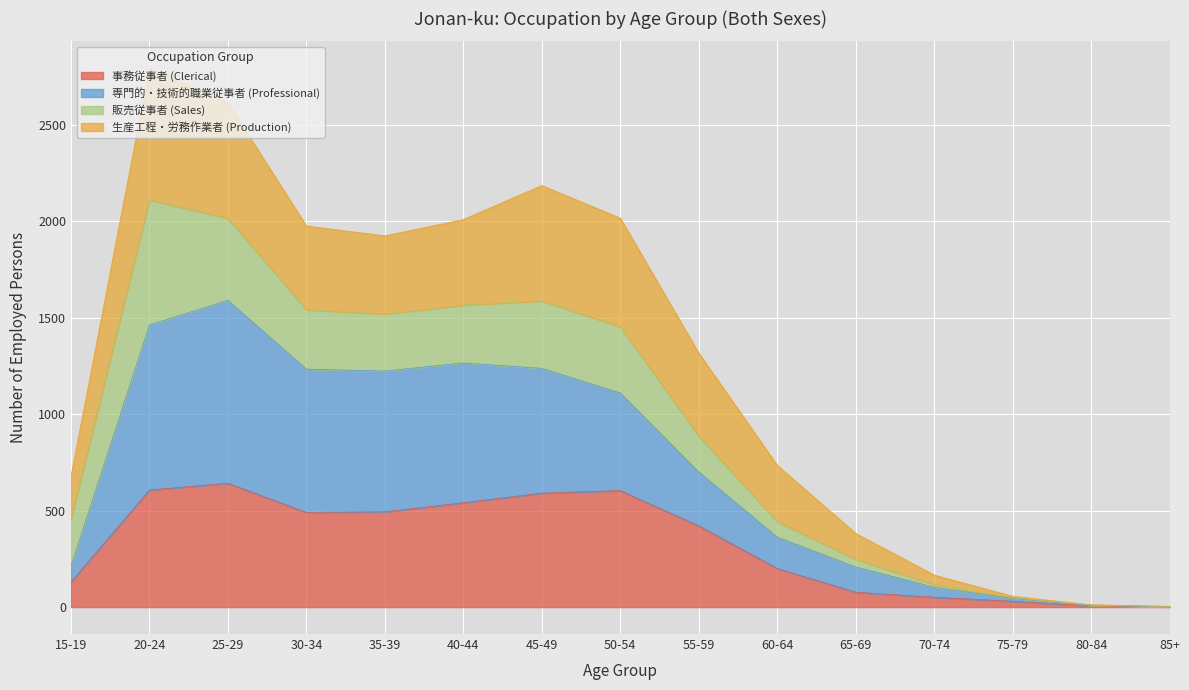

Which series has the widest spread of values?

専門的・技術的職業従事者 (Professional)